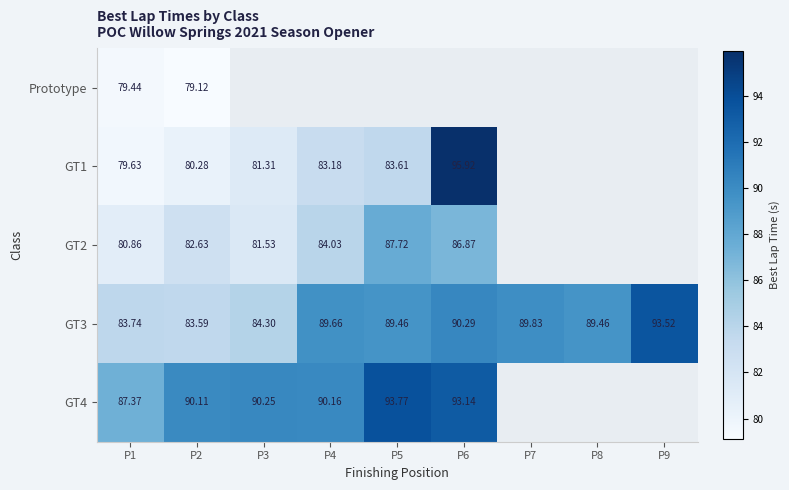

Where does the GT2 series first go above 86?

P5